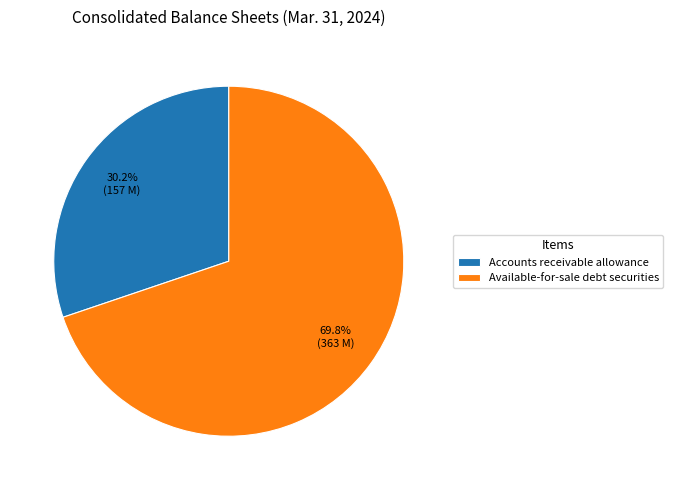

Is there a majority slice in this chart?

Yes